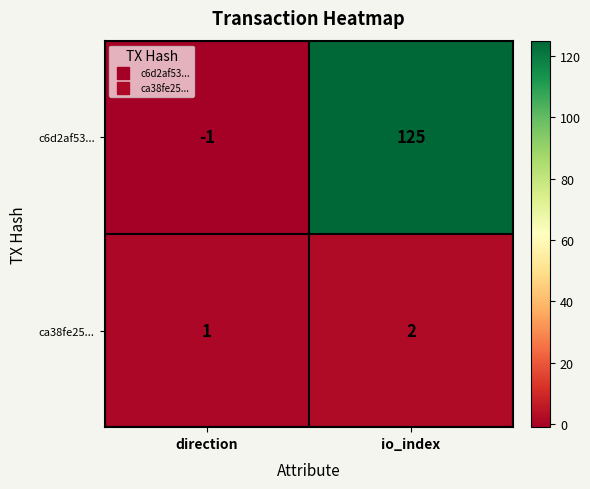

Is it true that ca38fe25... equals 1 at direction?

True